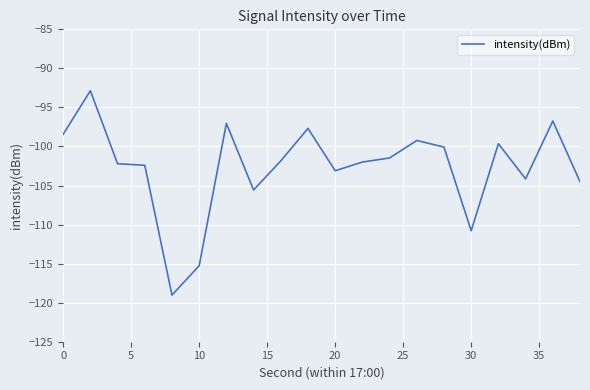

What is the greatest value displayed?

-92.9